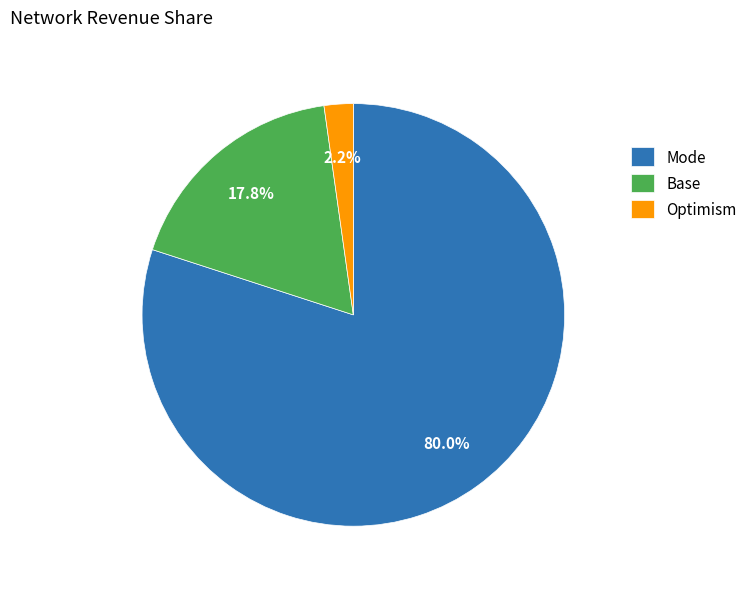

Which has a higher value, Mode or Base?

Mode